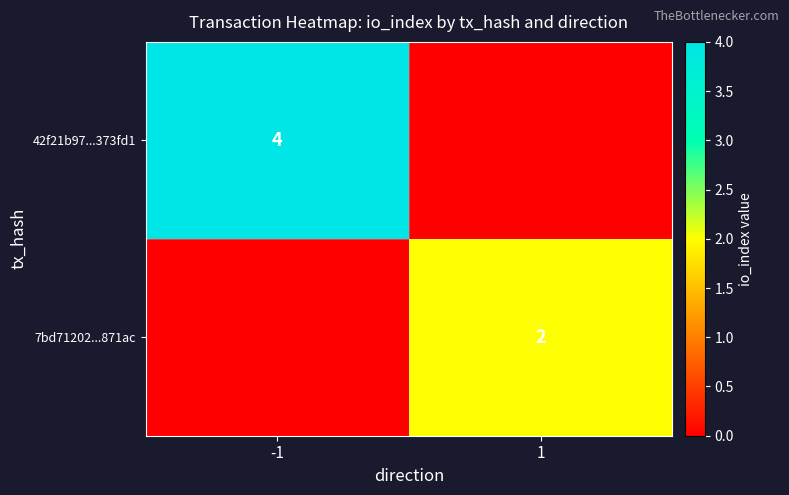

At which category does the chart reach its minimum across all series?

1